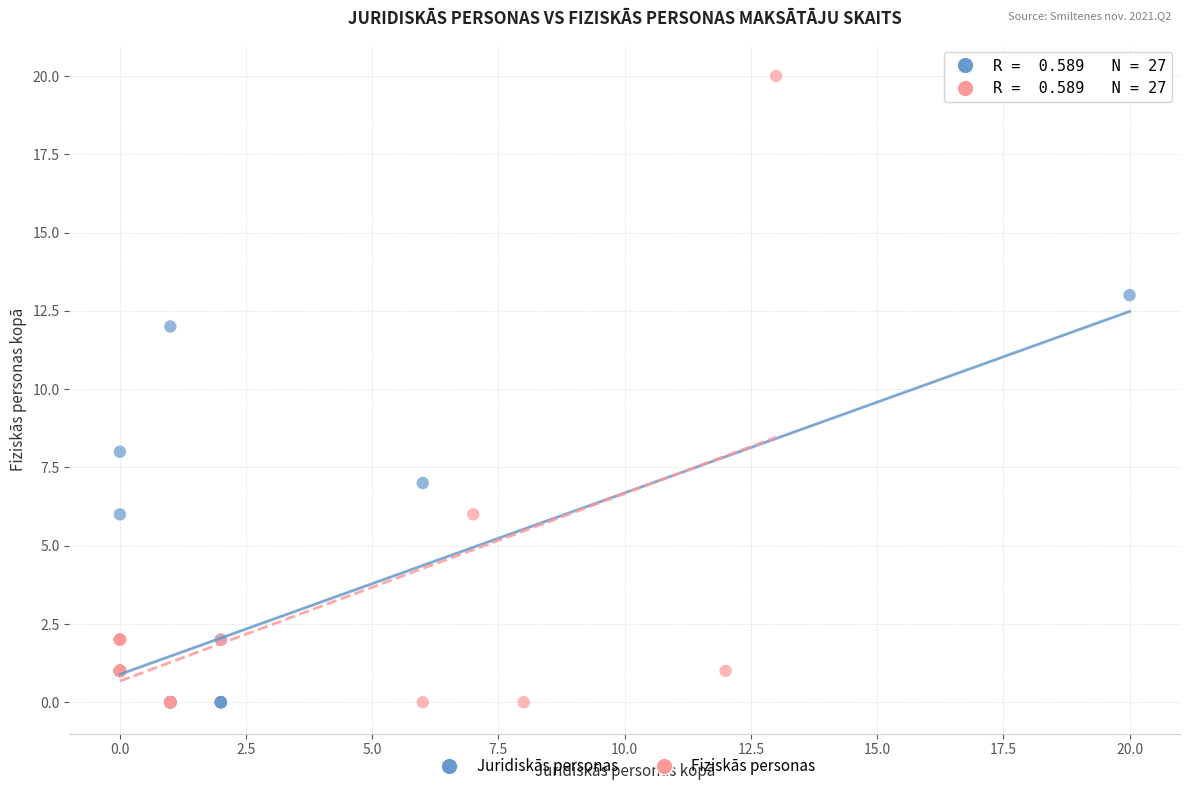

What are all the series names shown in the legend?

Juridiskās personas, Fiziskās personas